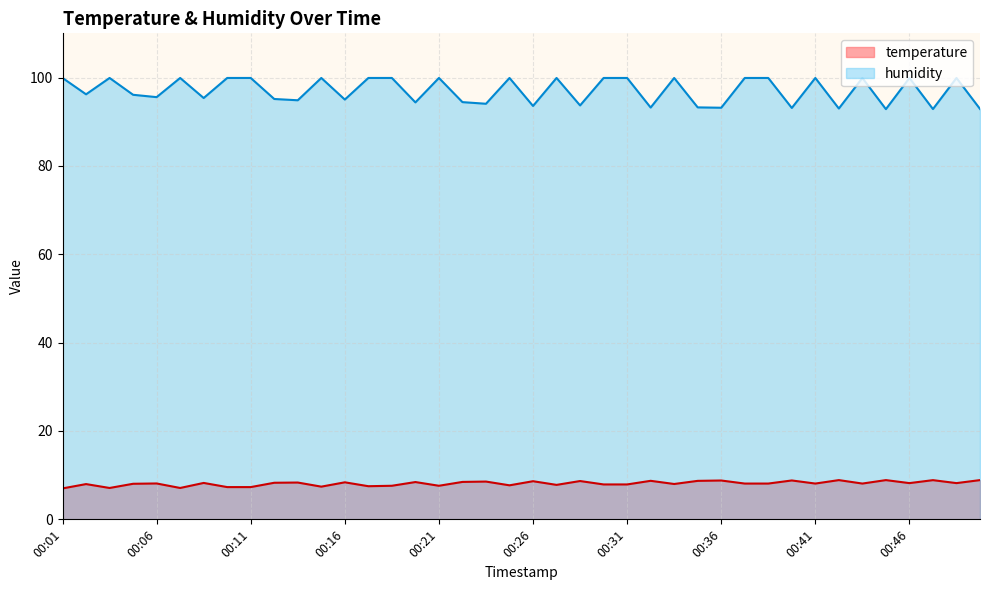

What is the total value across all series at 00:19?

107.5